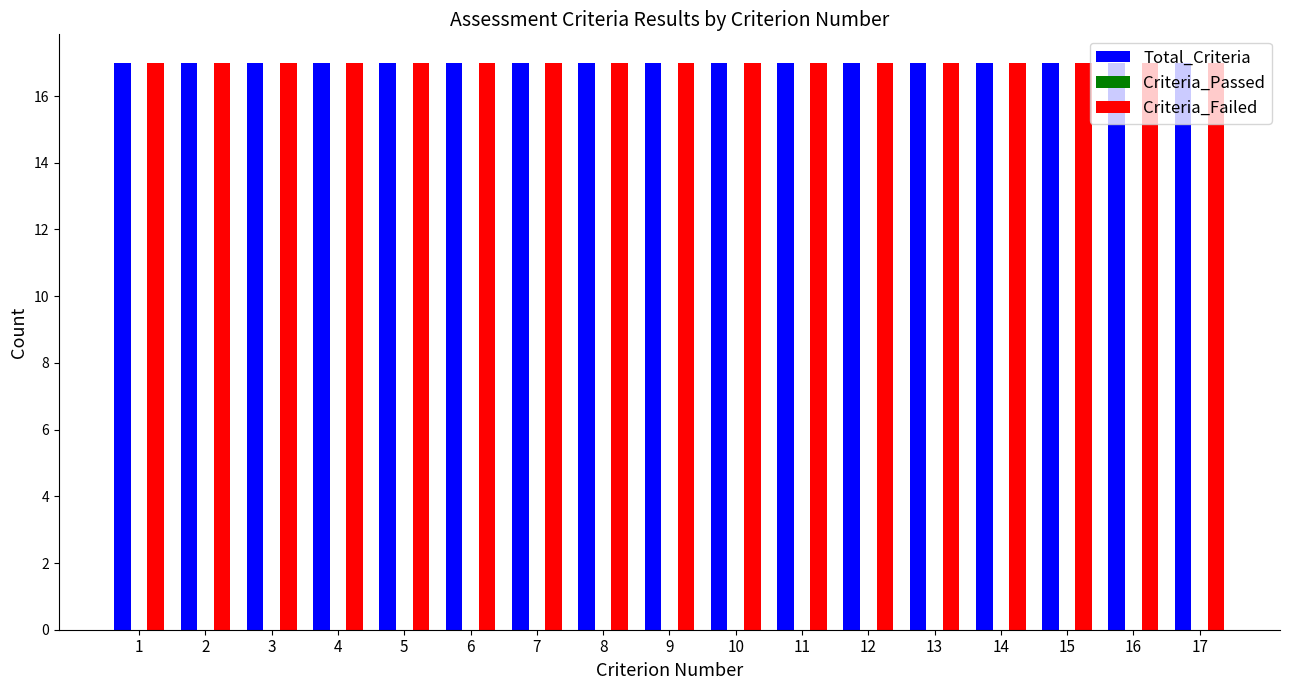

Count the number of data series in this chart.

3